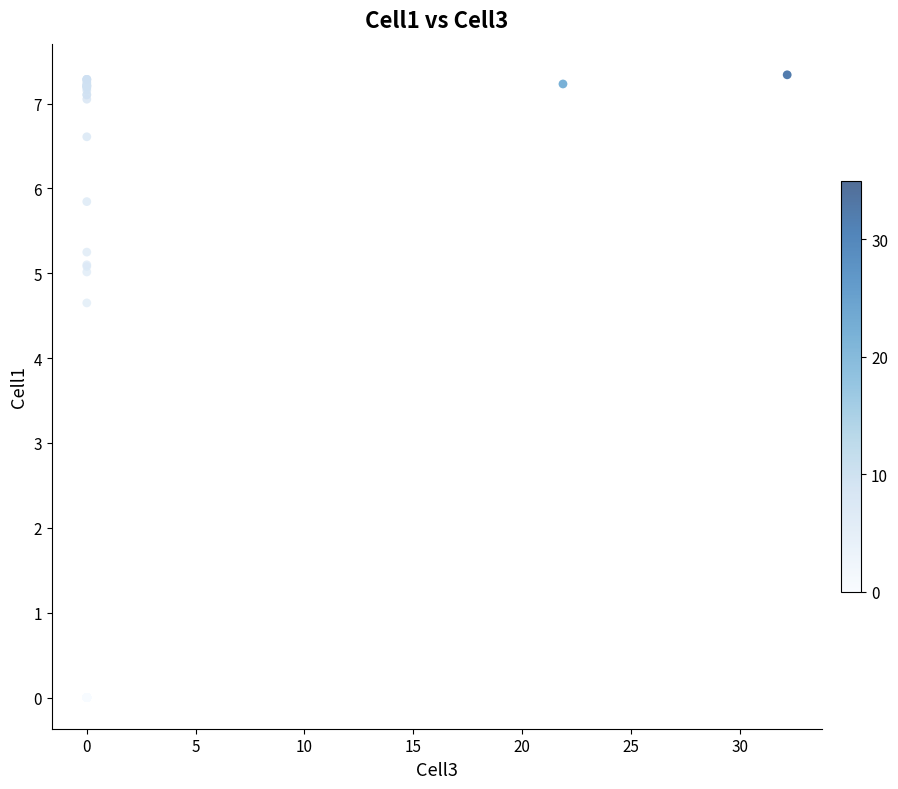

What Y value in the scatter plot is closest to 3?

4.7